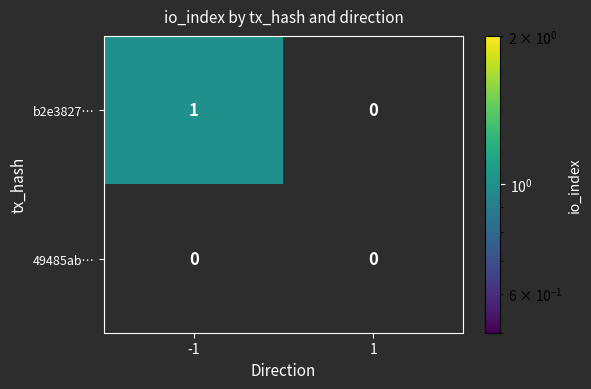

Rank the series at -1 from highest to lowest value.

b2e3827…, 49485ab…